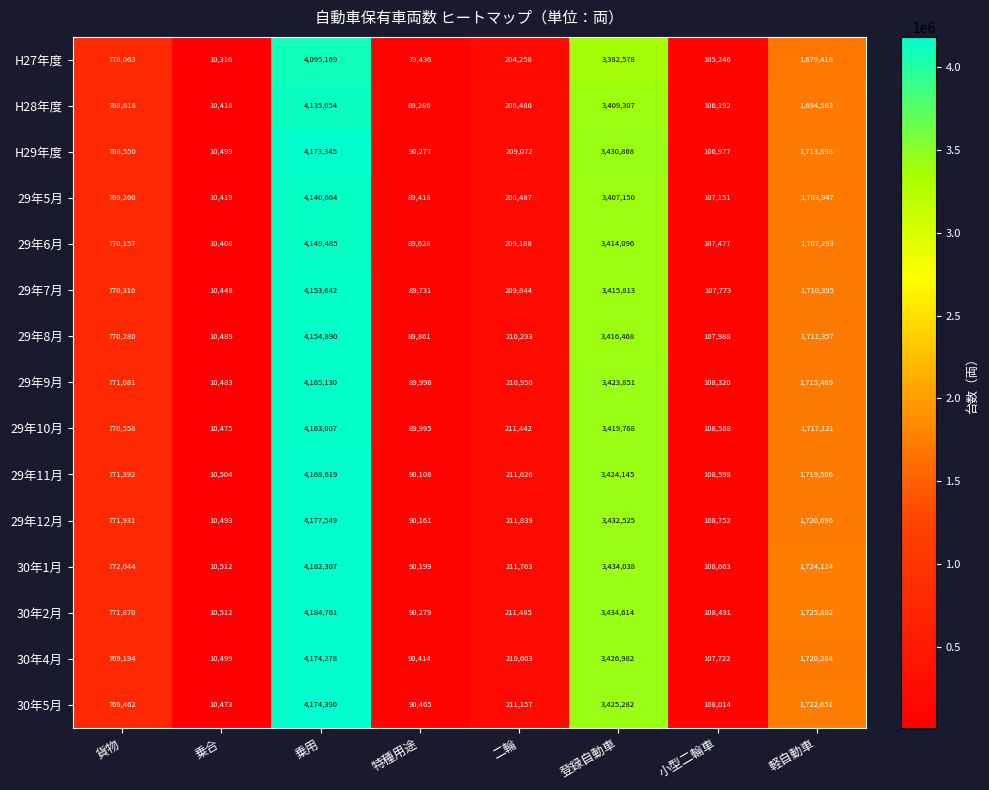

What is the difference between the maximum and minimum values in the 29年12月 series?

4167056